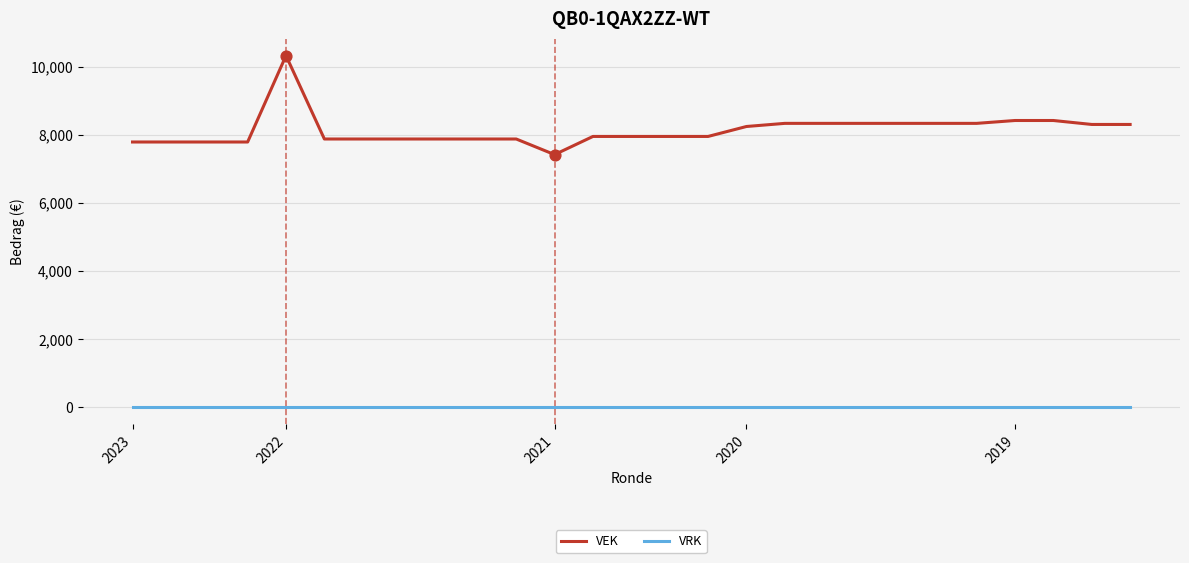

What is the difference between the maximum and minimum values in the VEK series?

2905